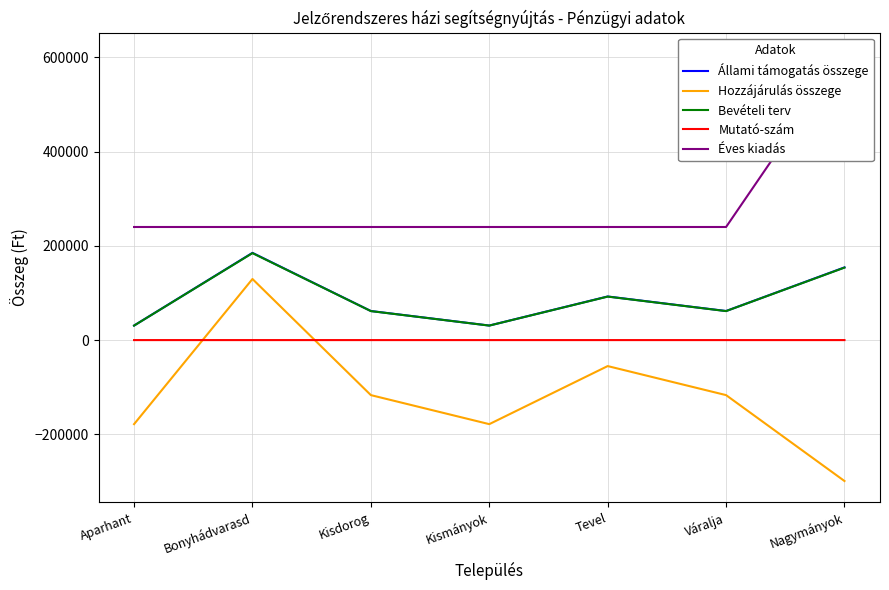

True or false: Bevételi terv has more than 2 interior local peaks.

False